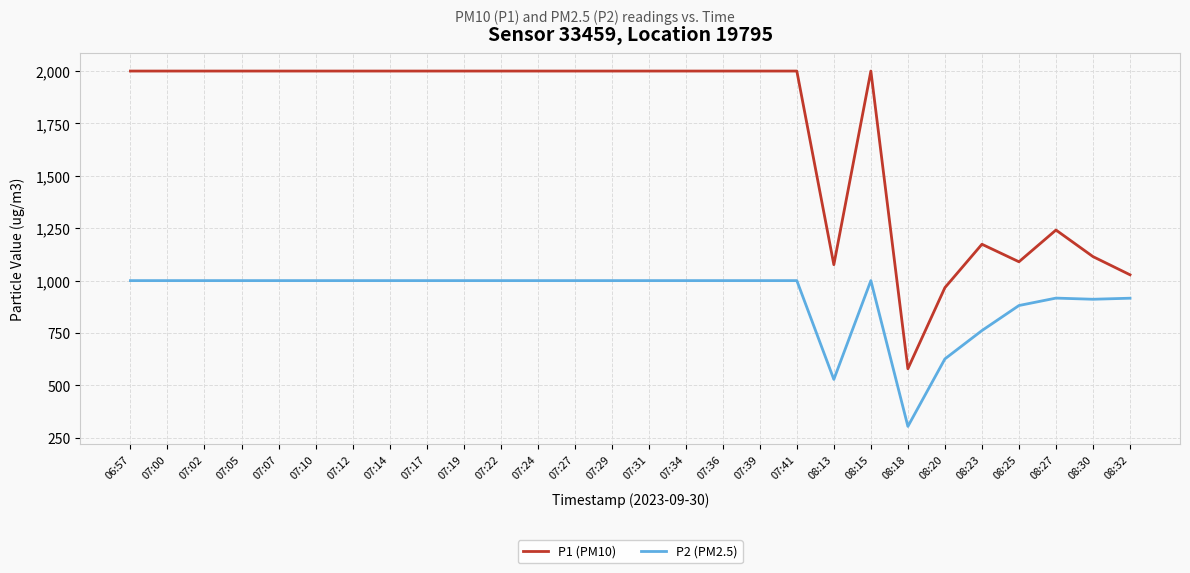

True or false: P2 (PM2.5) and P1 (PM10) intersect in this chart.

False